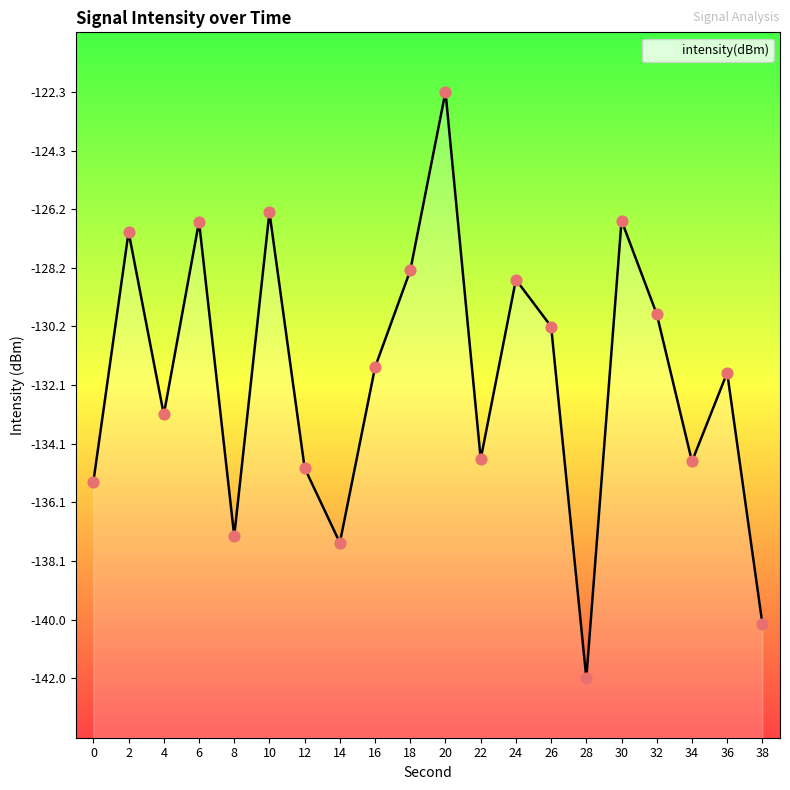

Between 14 and 26, which is larger?

26